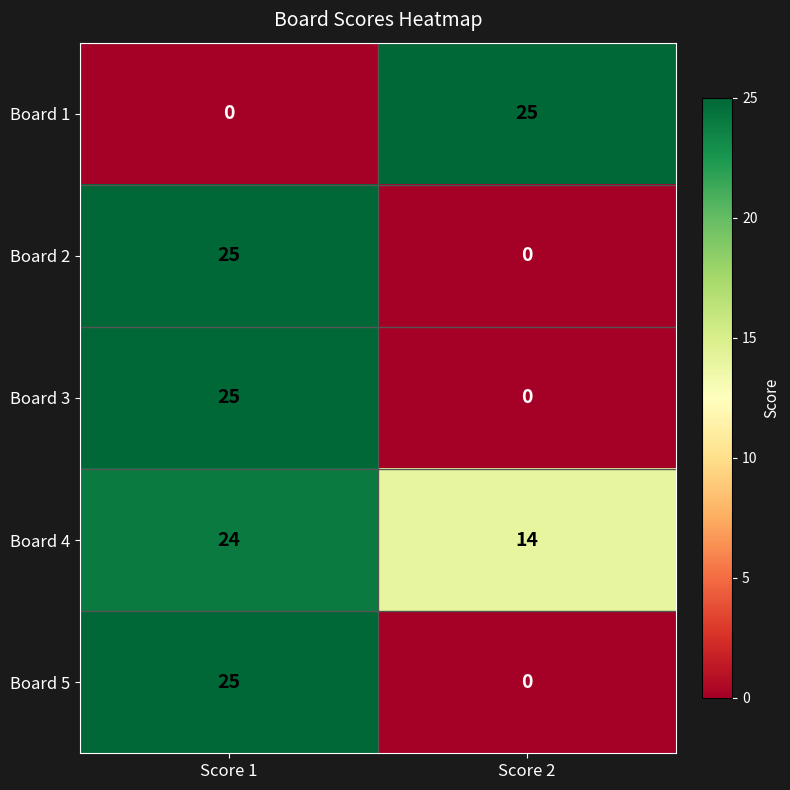

Reading left to right, extract all data points from this chart.

Board 1: 0	25
Board 2: 25	0
Board 3: 25	0
Board 4: 24	14
Board 5: 25	0